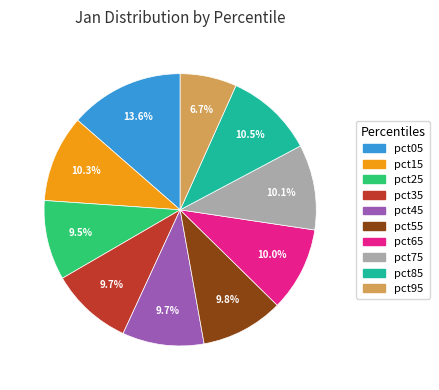

To the nearest percent, what percentage of the pie is pct65?

10%